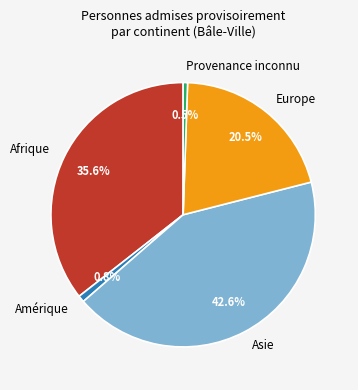

The Asie slice represents 57% of the pie. True or false?

False